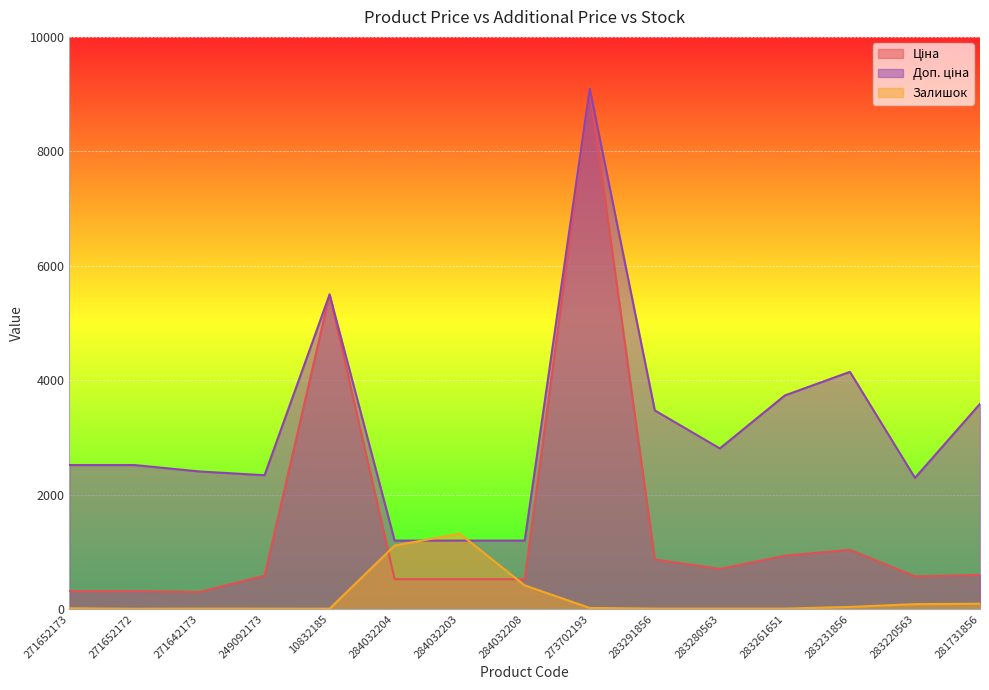

Where is the first local maximum for Ціна?

10832185